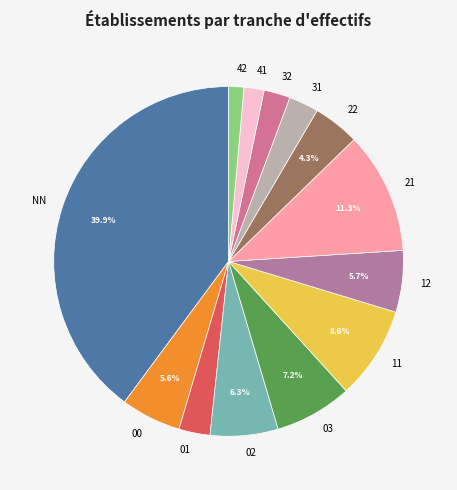

Between 00 and 41, which is larger?

00